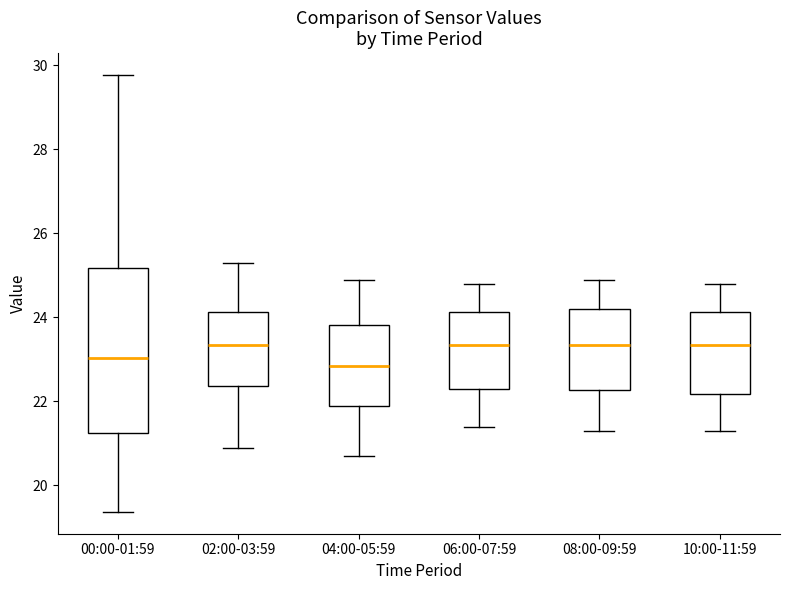

Reading left to right, transcribe this box plot: for each box, give where its median line is, the range the box spans, and where its two whiskers end, as read against the y-axis. The values are not printed on the chart, so give them approximately, as read against the axis.

00:00-01:59: median 23.0, box 21.2 to 25.2, whiskers 19.4 to 29.8
02:00-03:59: median 23.4, box 22.4 to 24.2, whiskers 21.0 to 25.4
04:00-05:59: median 22.8, box 22.0 to 23.8, whiskers 20.8 to 25.0
06:00-07:59: median 23.4, box 22.4 to 24.2, whiskers 21.4 to 24.8
08:00-09:59: median 23.4, box 22.2 to 24.2, whiskers 21.4 to 25.0
10:00-11:59: median 23.4, box 22.2 to 24.2, whiskers 21.4 to 24.8